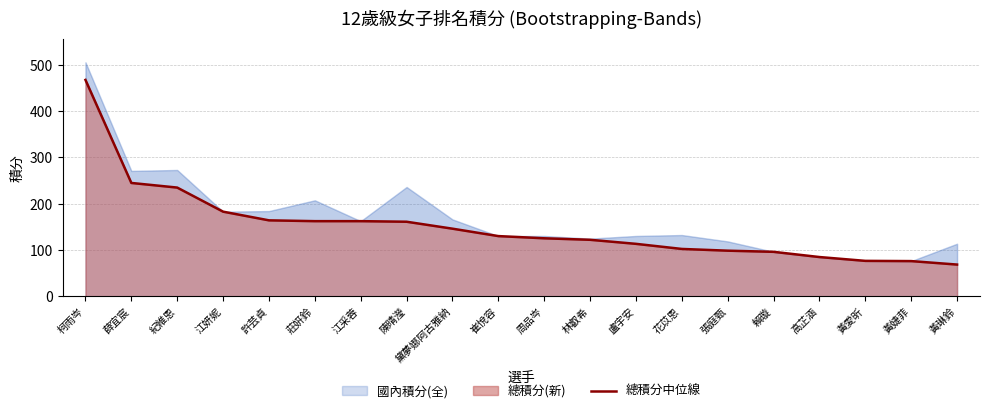

Read the 總積分(新) value at 柯雨岑.

467.5